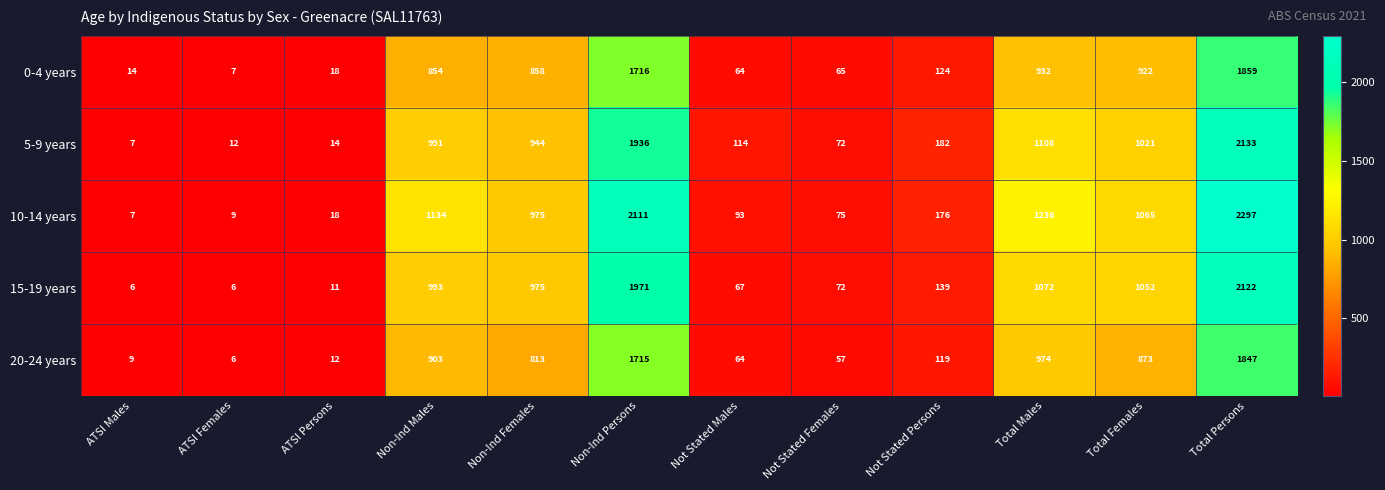

At which label does 0-4 years reach its minimum?

ATSI Females